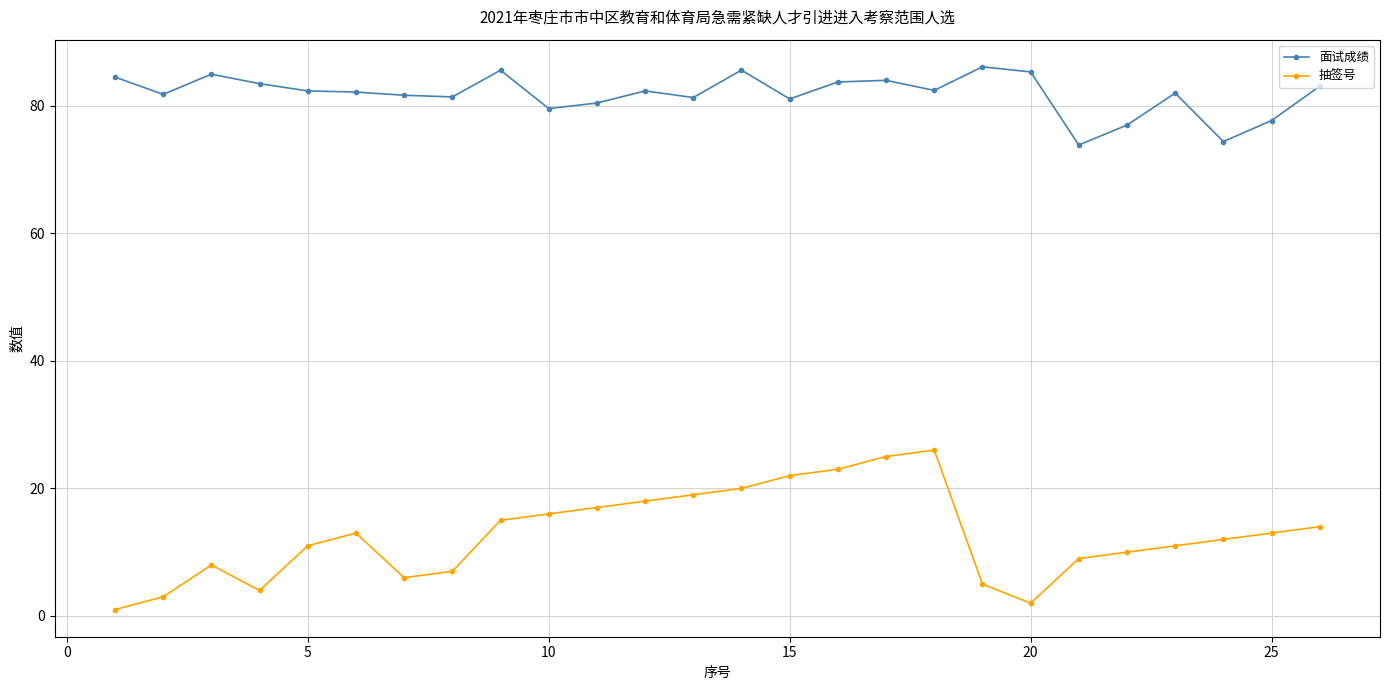

What is the highest value of the 面试成绩 series?

86.1